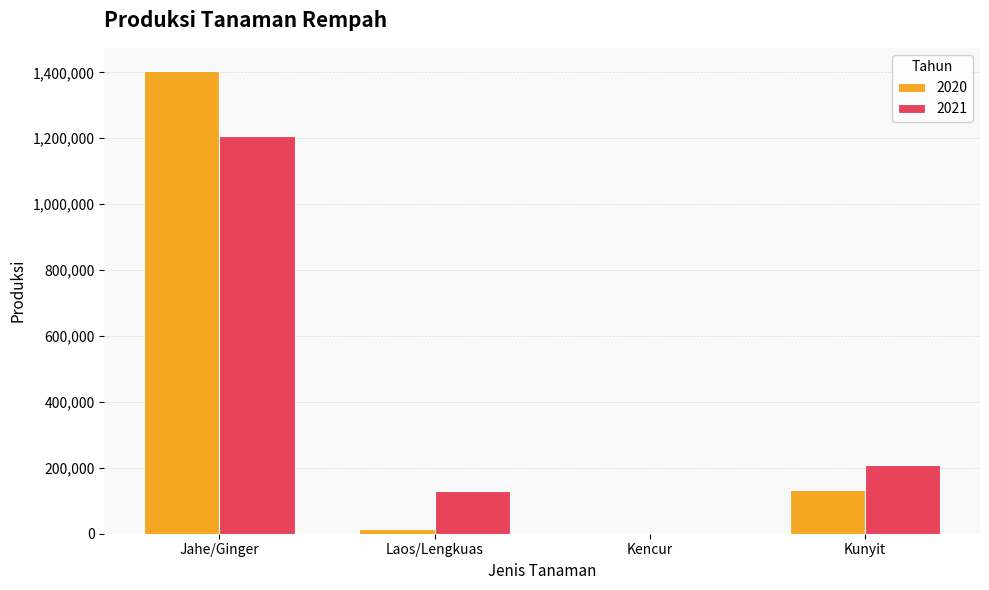

How many categories are shown in the chart?

4